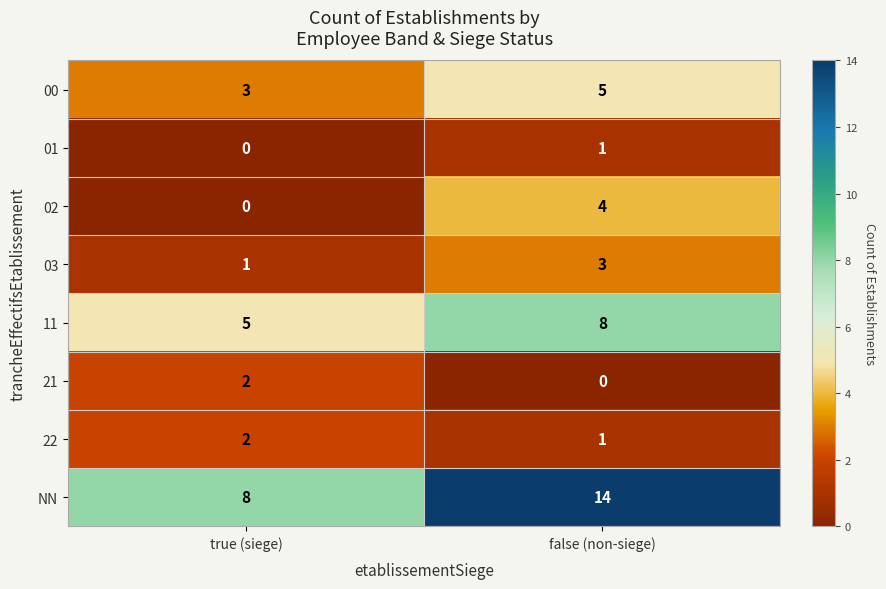

Reading right to left, extract all data points from this chart.

00: false (non-siege)=5	true (siege)=3
01: false (non-siege)=1	true (siege)=0
02: false (non-siege)=4	true (siege)=0
03: false (non-siege)=3	true (siege)=1
11: false (non-siege)=8	true (siege)=5
21: false (non-siege)=0	true (siege)=2
22: false (non-siege)=1	true (siege)=2
NN: false (non-siege)=14	true (siege)=8